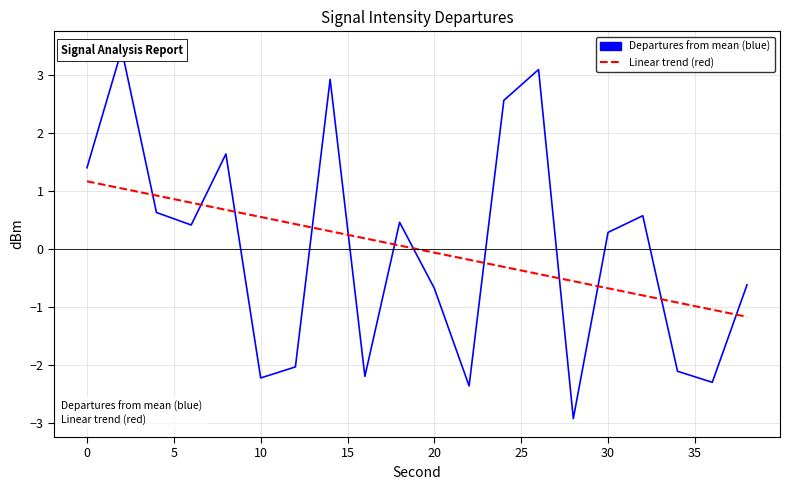

Does the chart display data point markers on the line(s)?

No